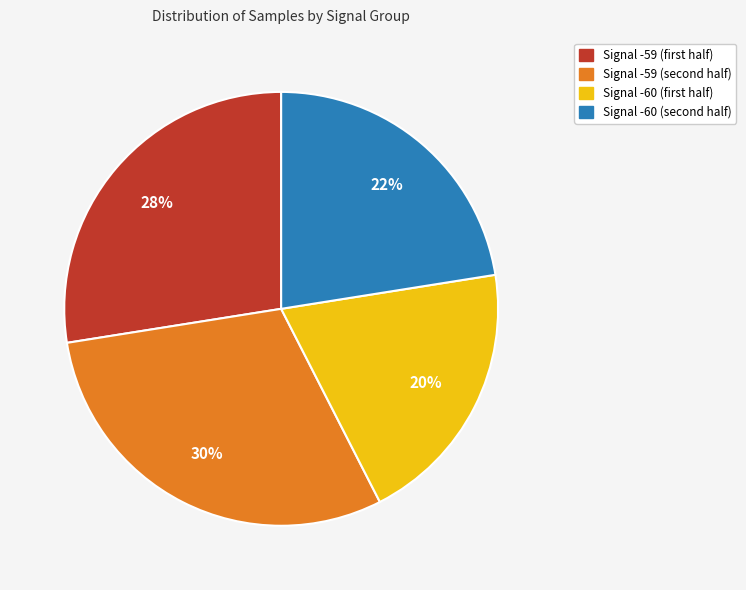

To the nearest percent, what is the average slice percentage?

25%